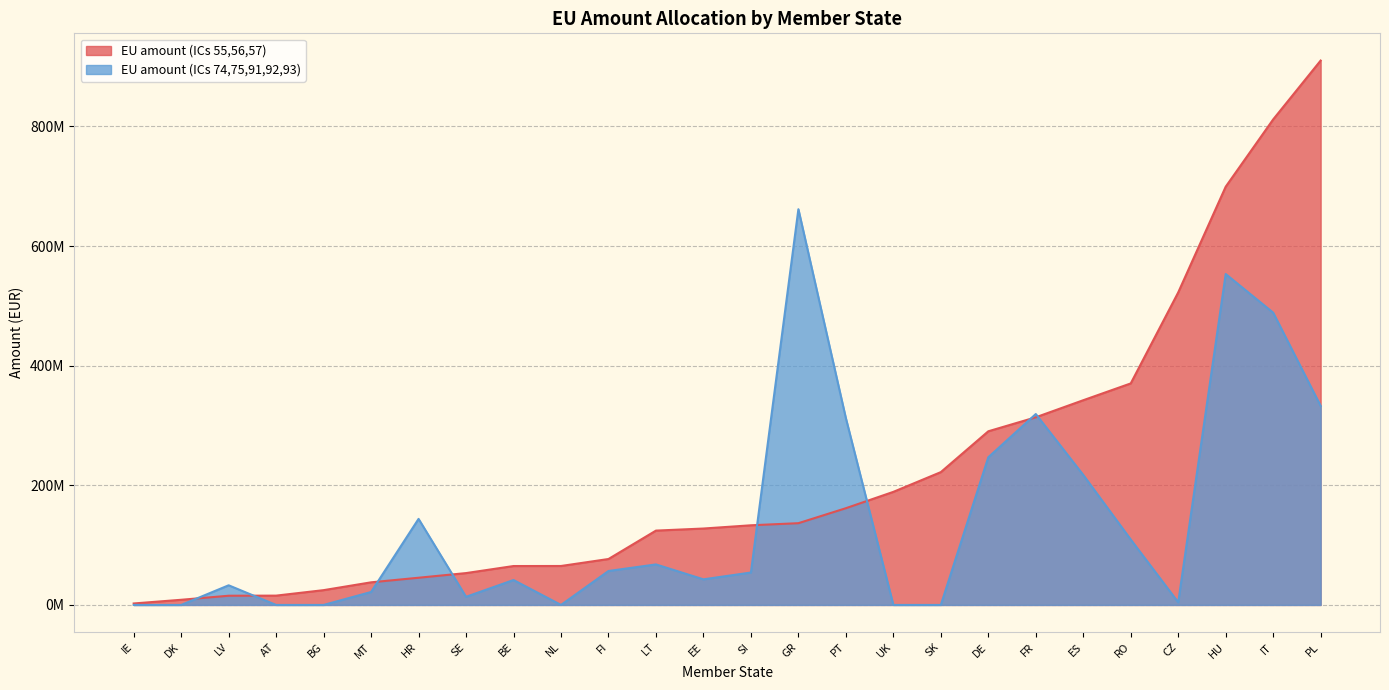

What is the difference between the maximum and minimum values in the EU amount (ICs 55,56,57) series?

907550842